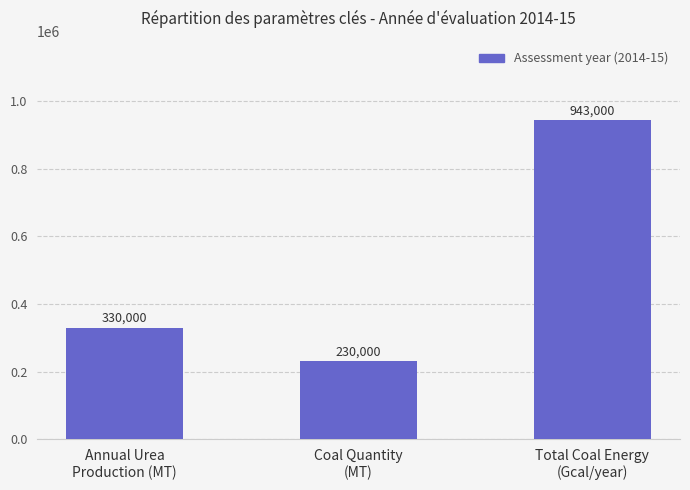

What is the label of the 1st bar from the right?

Total Coal Energy
(Gcal/year)